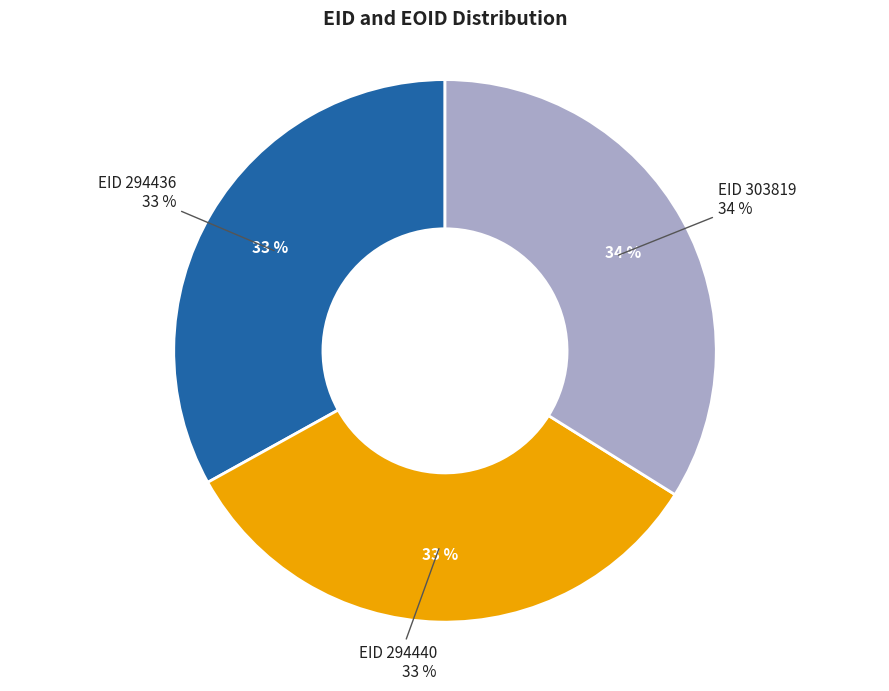

Is 294436 the majority of the pie?

No